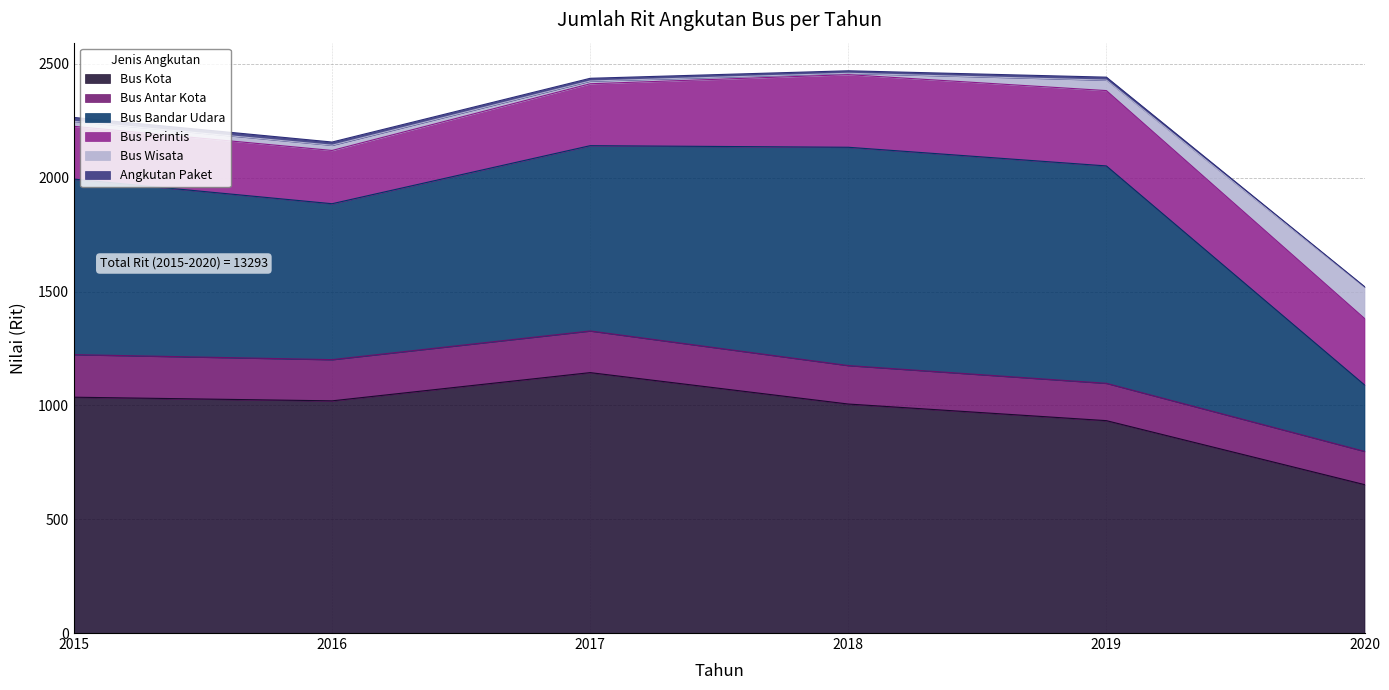

What is the sum of all Angkutan Paket values?

69